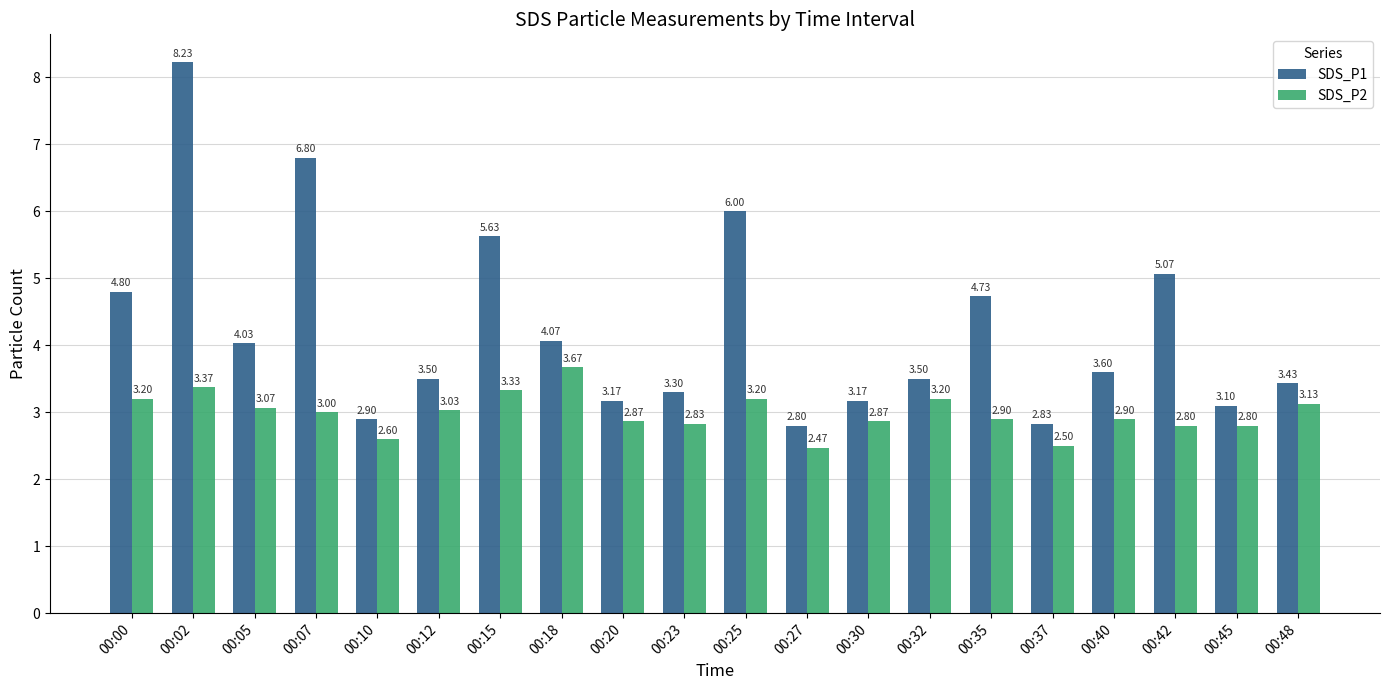

Rank the series by their maximum value, from lowest to highest.

SDS_P2, SDS_P1